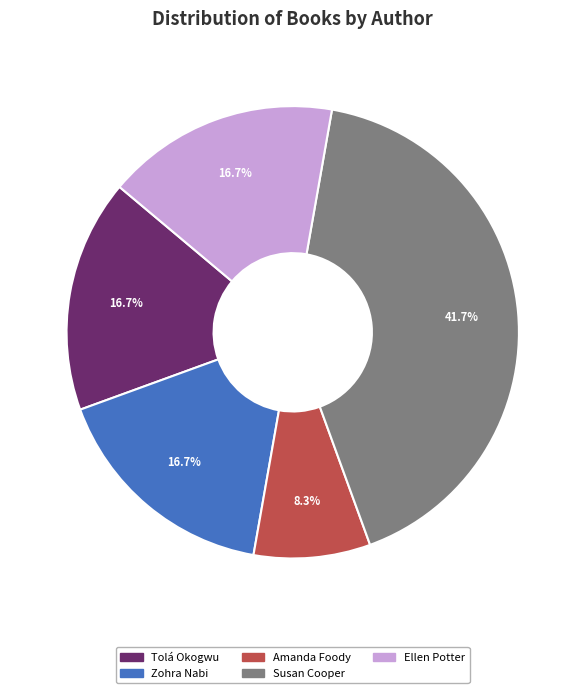

Which slice is the largest?

Susan Cooper